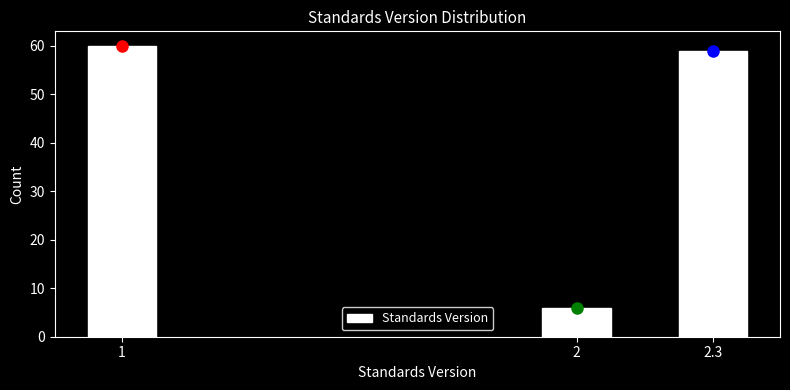

Reading right to left, extract all data points from this chart.

59	6	60